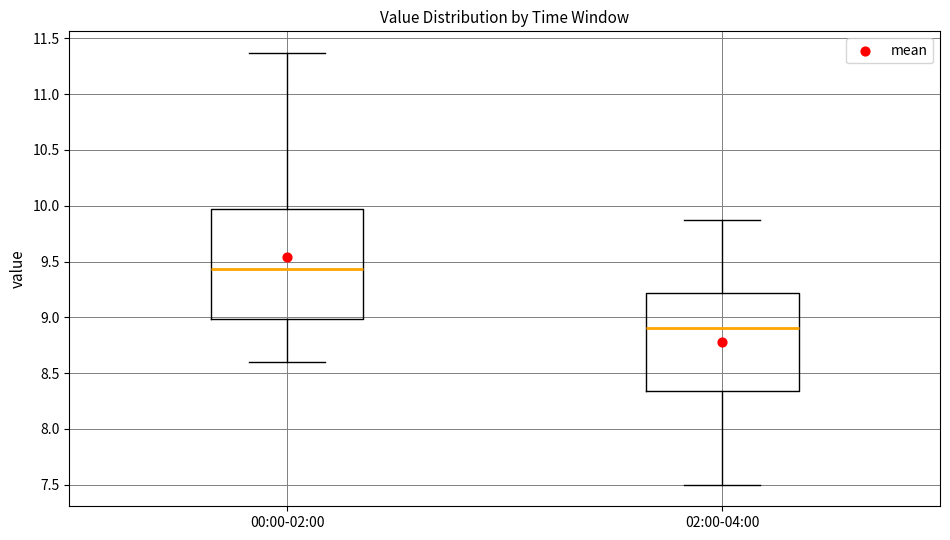

Where does the median line of the box for 02:00-04:00 sit on the y-axis? The values are not printed on the chart, so give them approximately, as read against the axis.

8.90